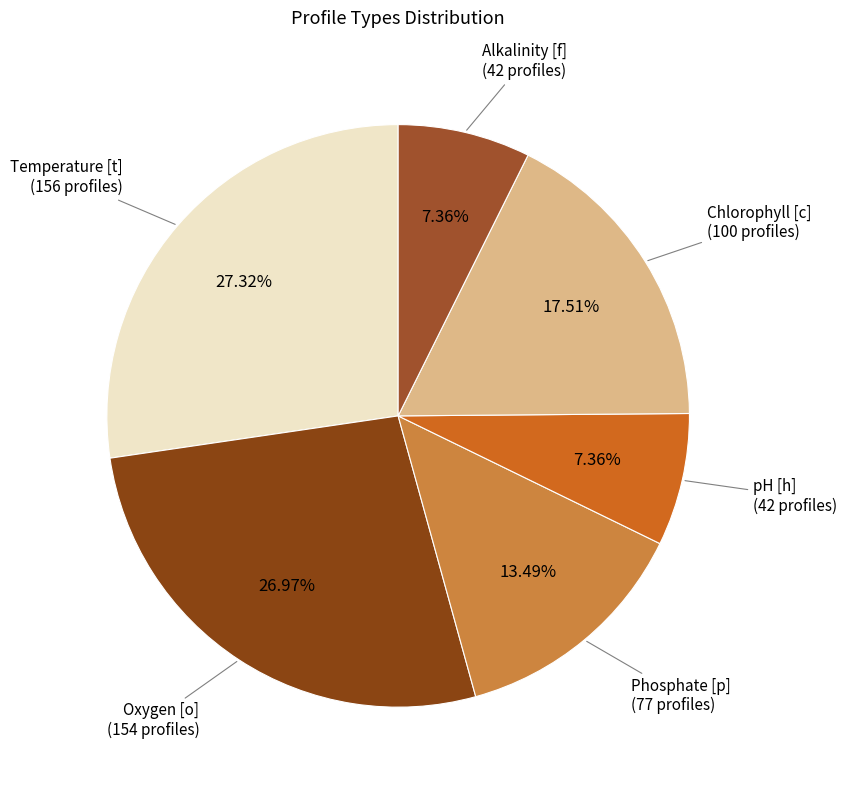

Which slice is the largest?

Temperature [t]
(156 profiles)